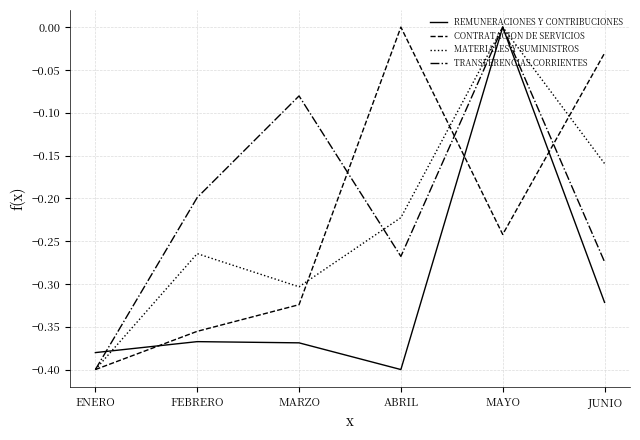

At which category is the sum across all series the highest?

MAYO